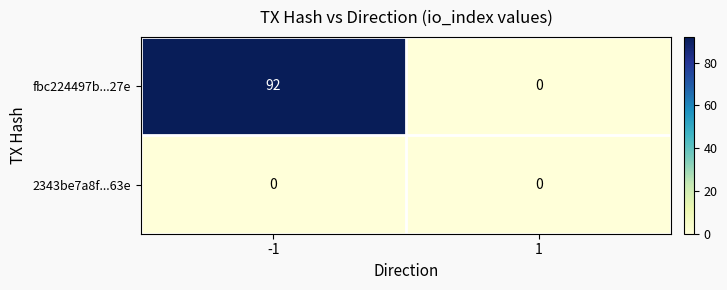

True or false: fbc224497b...27e has a value of 45 at 1.

False